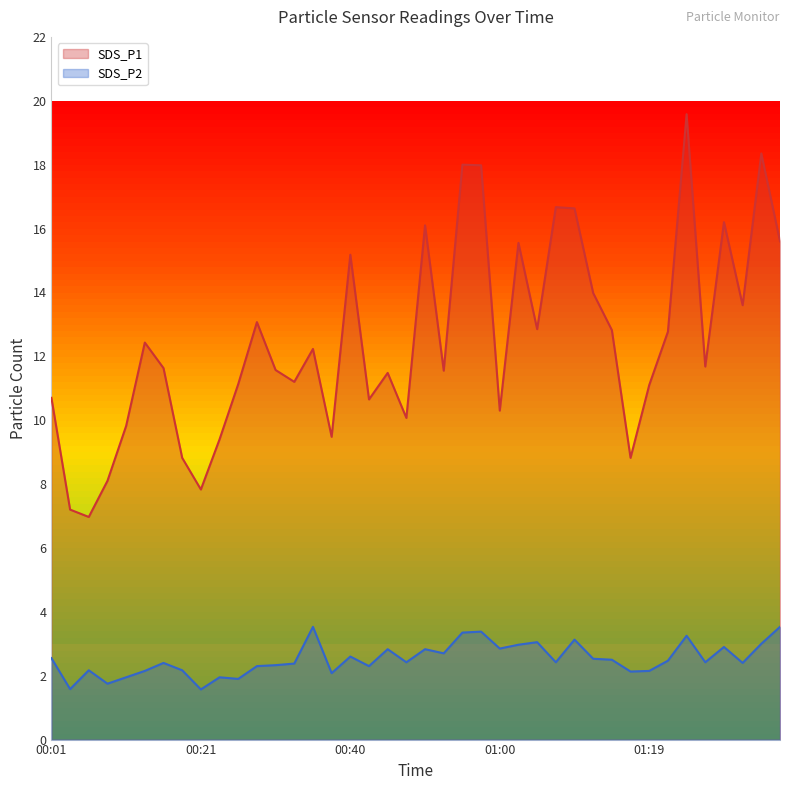

What are all the series names shown in the legend?

SDS_P1, SDS_P2